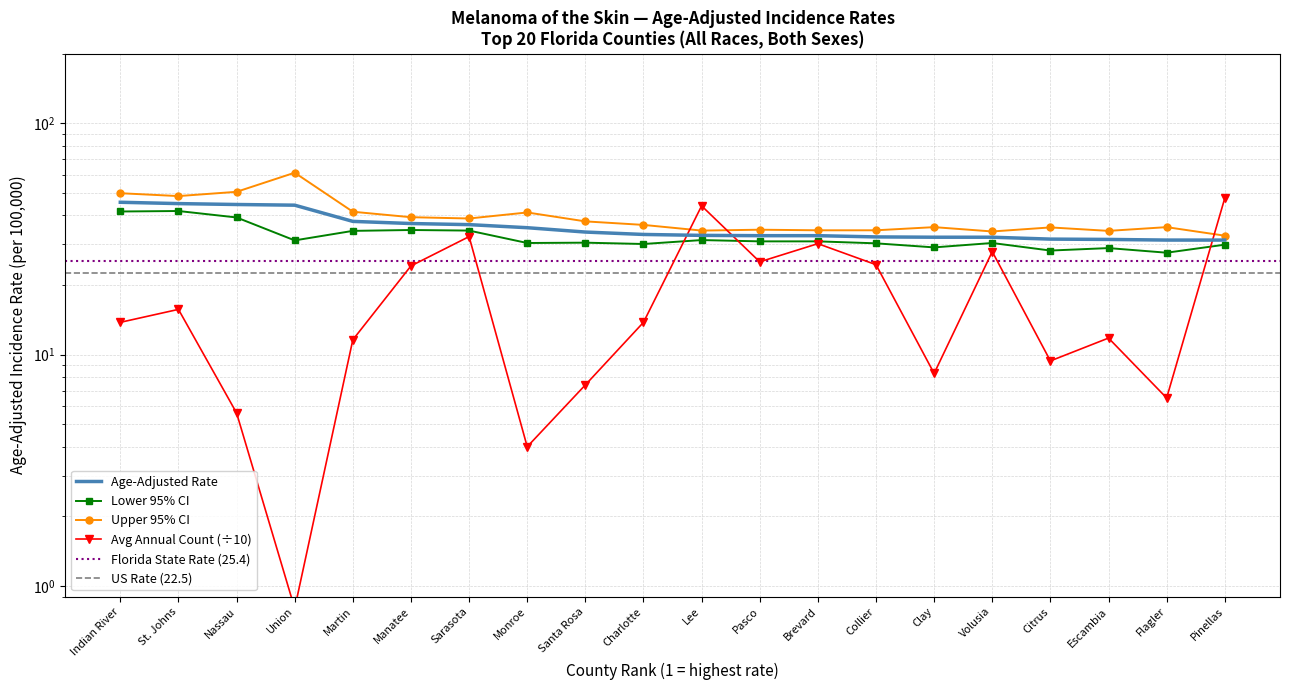

How many data points does each series have?

20